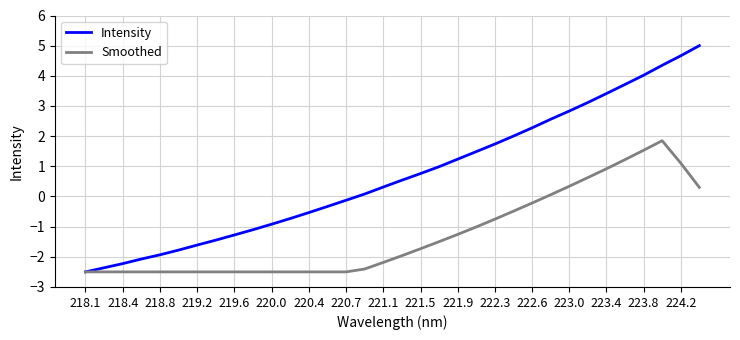

Reading left to right, what are all the values shown in this chart?

Intensity: -2.5	-2.4	-2.2	-2.1	-1.9	-1.8	-1.6	-1.4	-1.3	-1.1	-0.9	-0.7	-0.5	-0.3	-0.1	0.1	0.3	0.5	0.8	1.0	1.2	1.5	1.7	2.0	2.3	2.6	2.8	3.1	3.4	3.7	4.0	4.3	4.7	5.0
Smoothed: -2.5	-2.5	-2.5	-2.5	-2.5	-2.5	-2.5	-2.5	-2.5	-2.5	-2.5	-2.5	-2.5	-2.5	-2.5	-2.4	-2.2	-2.0	-1.7	-1.5	-1.3	-1.0	-0.8	-0.5	-0.2	0.1	0.3	0.6	0.9	1.2	1.5	1.8	1.1	0.3